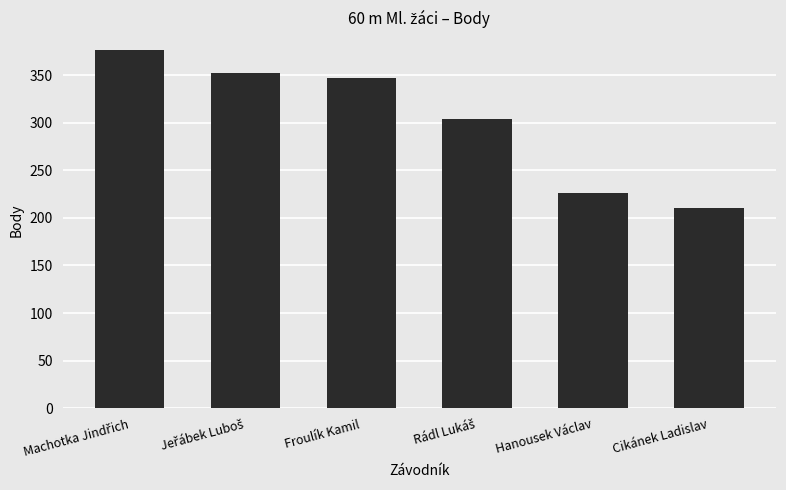

What is the difference between the maximum and second lowest values?

150